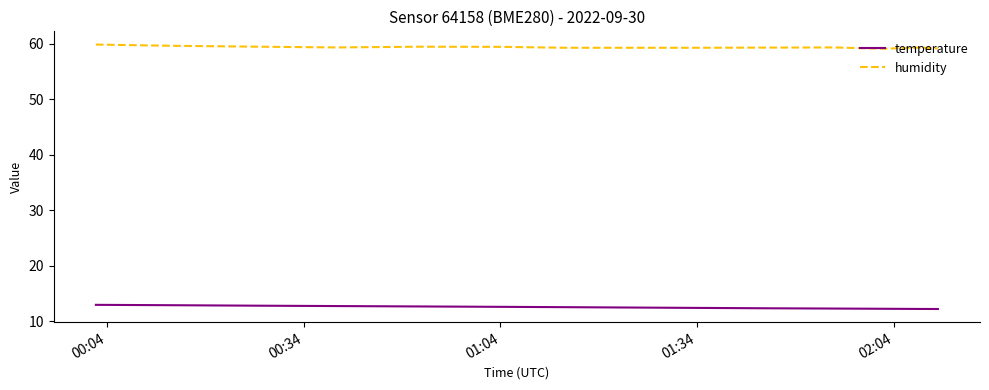

What is the minimum value for humidity?

59.1